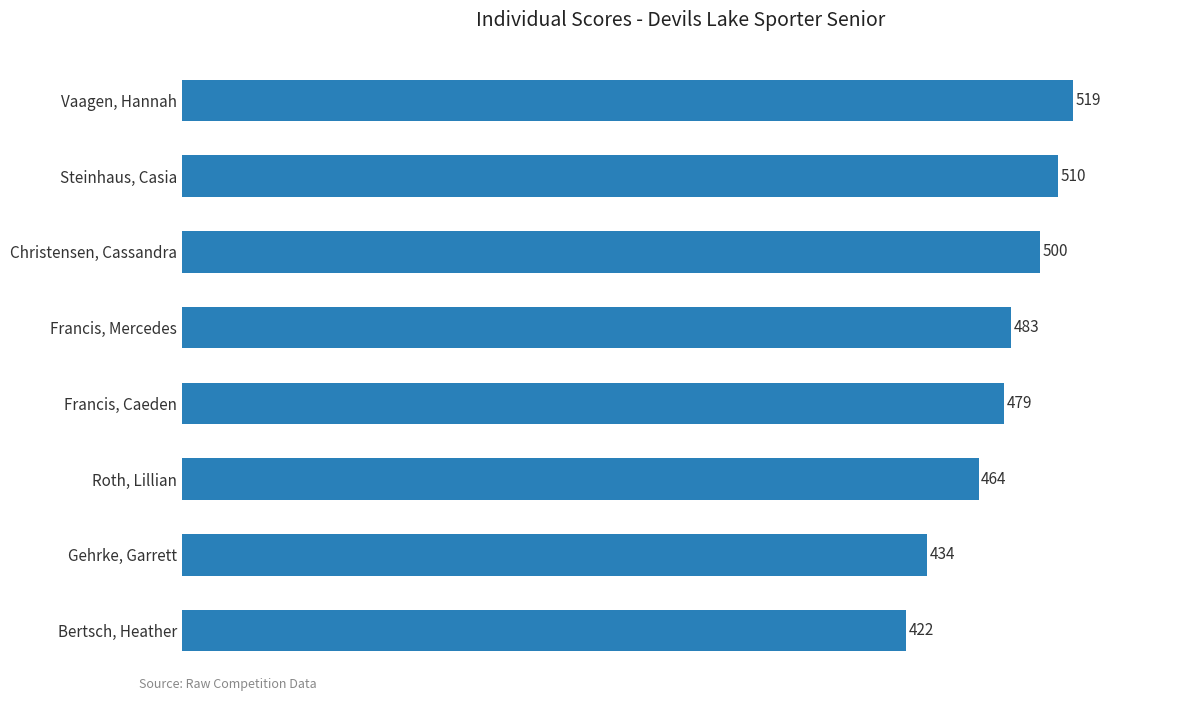

Rank the categories by value from highest to lowest.

Vaagen, Hannah, Steinhaus, Casia, Christensen, Cassandra, Francis, Mercedes, Francis, Caeden, Roth, Lillian, Gehrke, Garrett, Bertsch, Heather